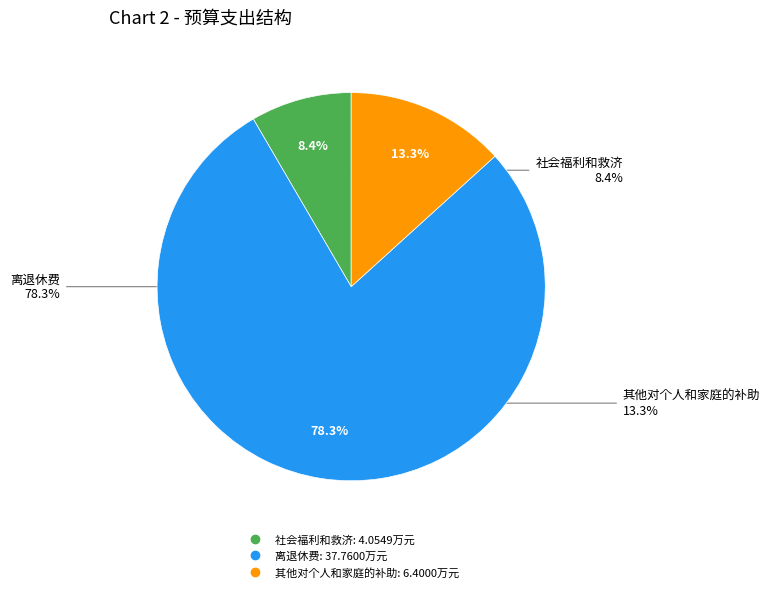

To the nearest percent, what is the difference between the 离退休费 and 社会福利和救济 slice percentages?

70%